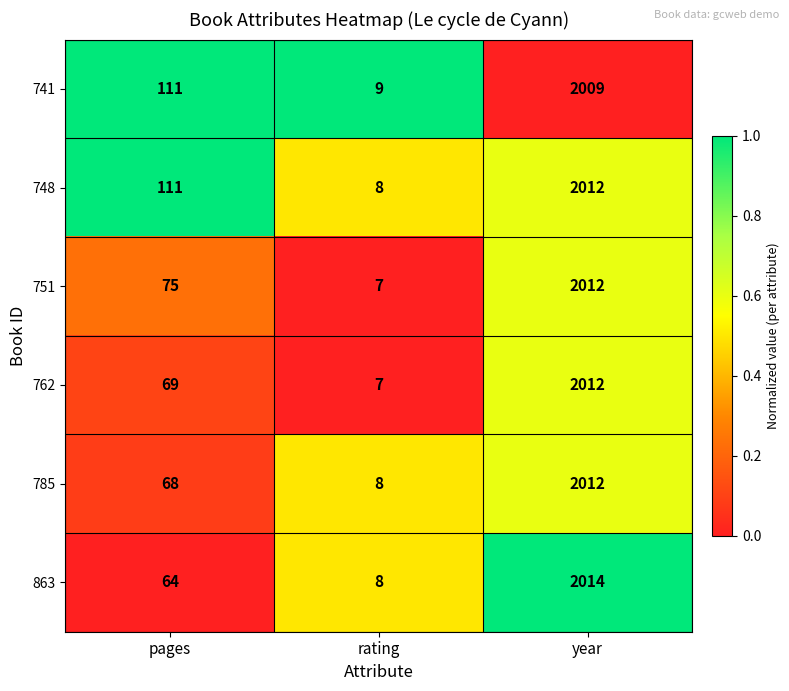

Reading right to left, list all the values displayed in this chart.

741: 2009	9	111
748: 2012	8	111
751: 2012	7	75
762: 2012	7	69
785: 2012	8	68
863: 2014	8	64